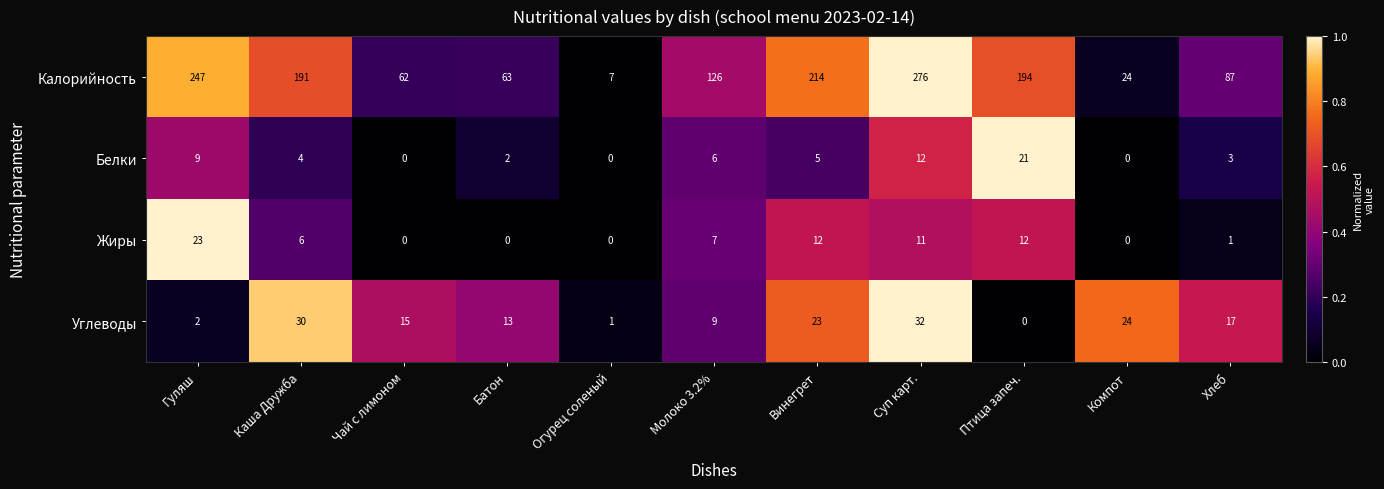

List the series in order of their peak value, lowest first.

Белки, Жиры, Углеводы, Калорийность